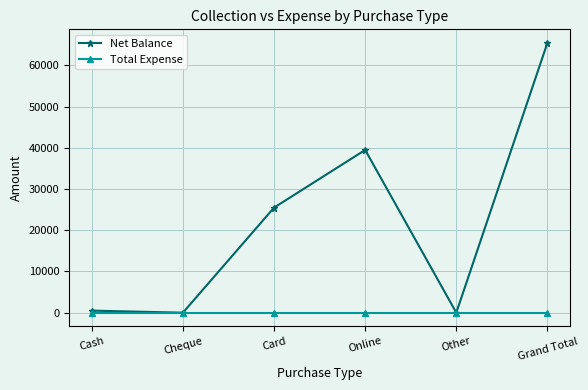

Count the number of data series in this chart.

2